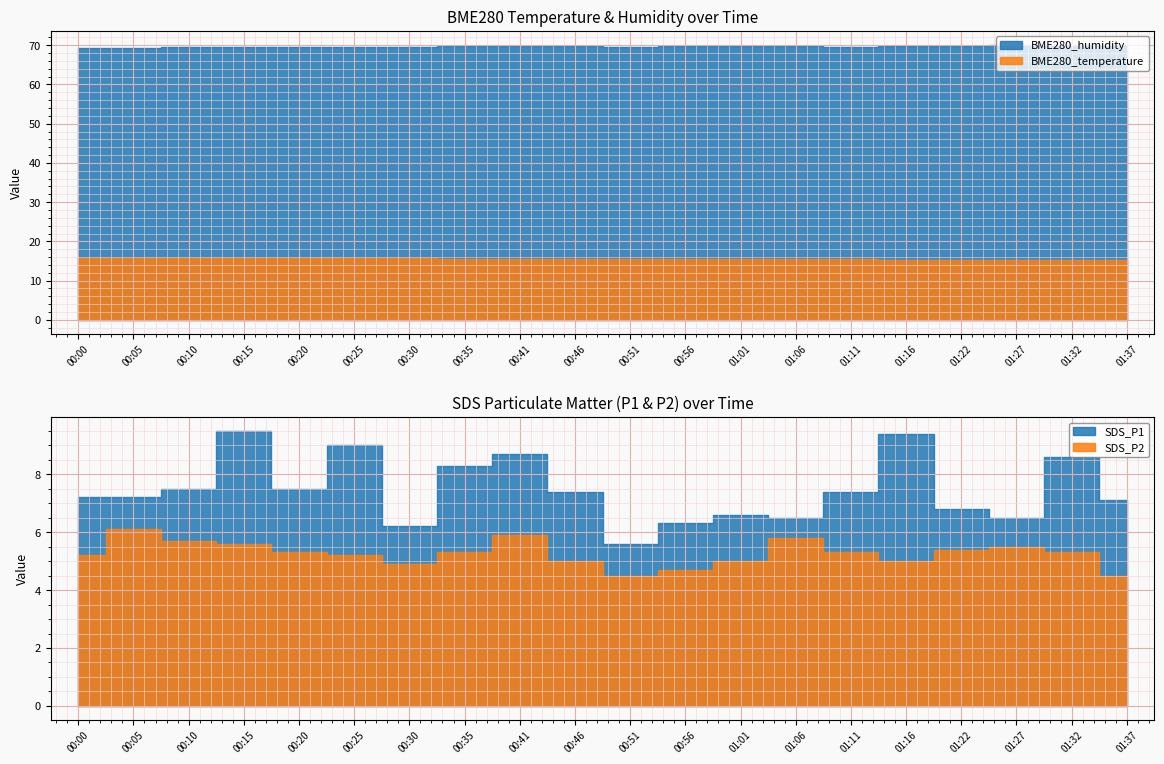

What is the sum of all BME280_temperature values?

310.7